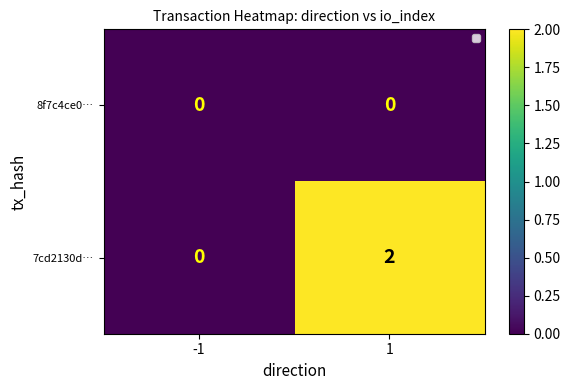

Rank the series at 1 from lowest to highest value.

8f7c4ce0…, 7cd2130d…